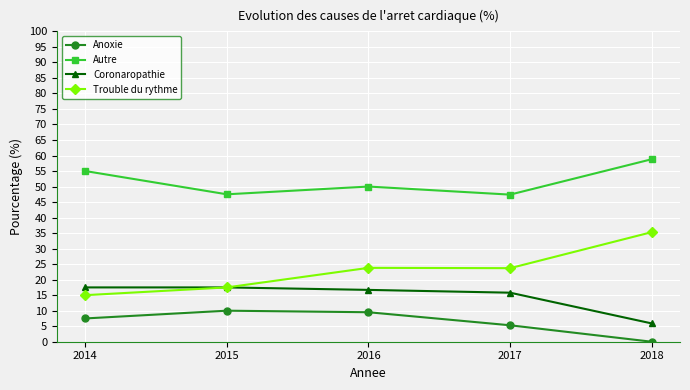

How many categories are shown in the chart?

5